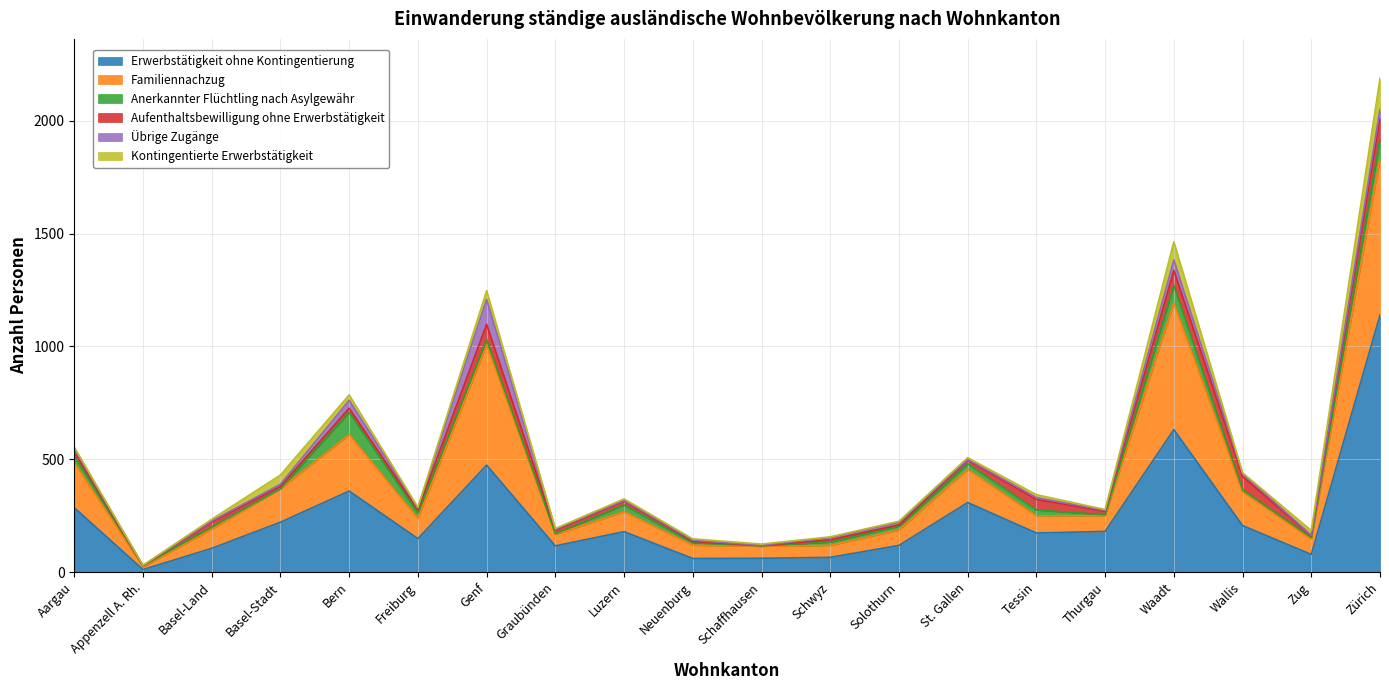

How many intersections are there between Aufenthaltsbewilligung ohne Erwerbstätigkeit and Anerkannter Flüchtling nach Asylgewähr?

7